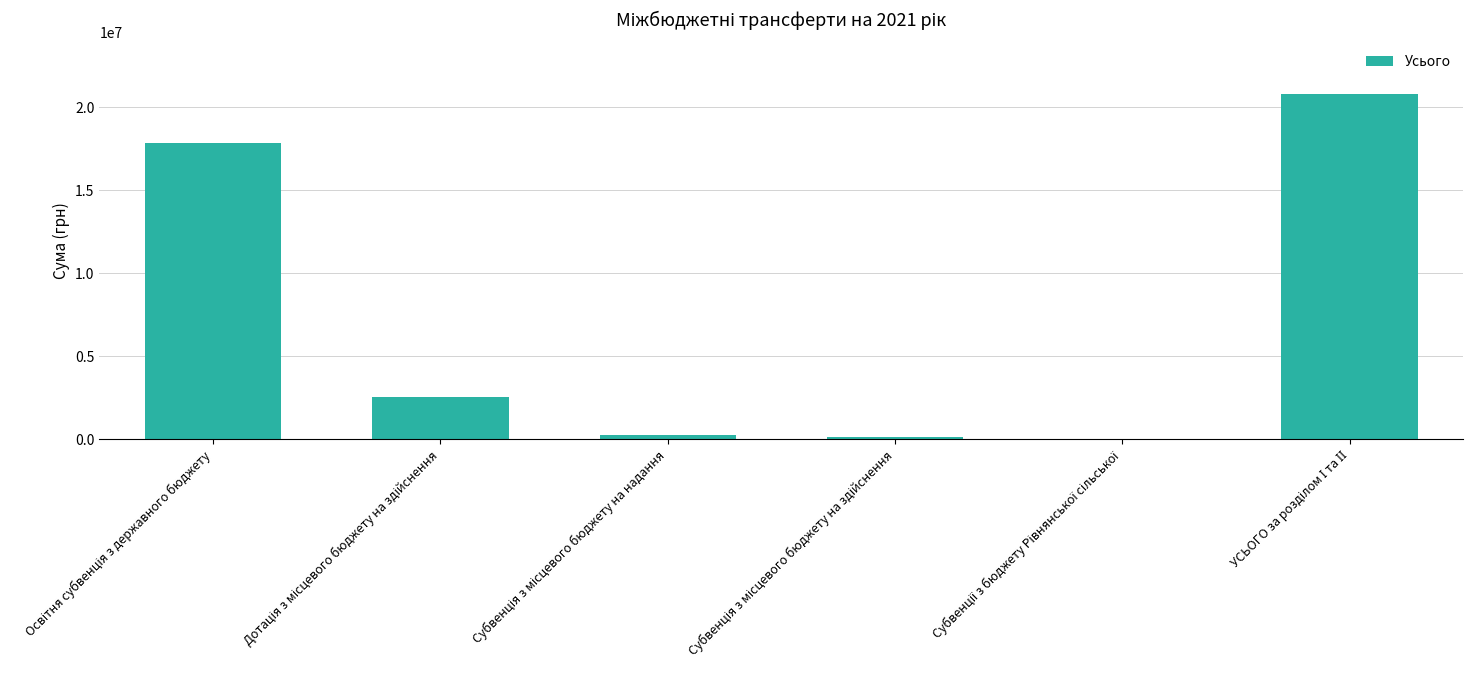

Reading left to right, extract all data points from this chart.

17840200	2541800	254189	145400	11435	20793024